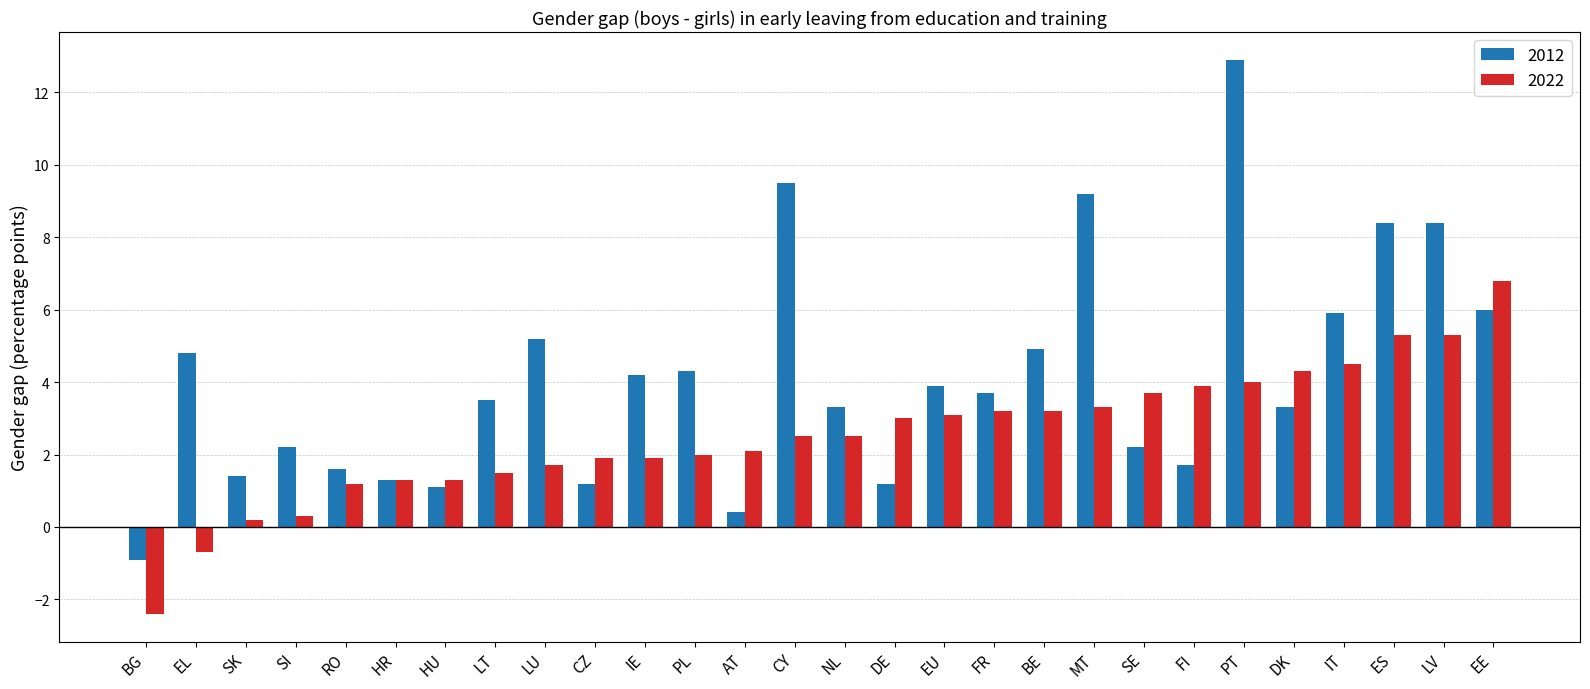

Reading right to left, transcribe all the data shown in this chart.

2012: EE=6.0	LV=8.4	ES=8.4	IT=5.9	DK=3.3	PT=12.9	FI=1.7	SE=2.2	MT=9.2	BE=4.9	FR=3.7	EU=3.9	DE=1.2	NL=3.3	CY=9.5	AT=0.4	PL=4.3	IE=4.2	CZ=1.2	LU=5.2	LT=3.5	HU=1.1	HR=1.3	RO=1.6	SI=2.2	SK=1.4	EL=4.8	BG=-0.9
2022: EE=6.8	LV=5.3	ES=5.3	IT=4.5	DK=4.3	PT=4.0	FI=3.9	SE=3.7	MT=3.3	BE=3.2	FR=3.2	EU=3.1	DE=3.0	NL=2.5	CY=2.5	AT=2.1	PL=2.0	IE=1.9	CZ=1.9	LU=1.7	LT=1.5	HU=1.3	HR=1.3	RO=1.2	SI=0.3	SK=0.2	EL=-0.7	BG=-2.4